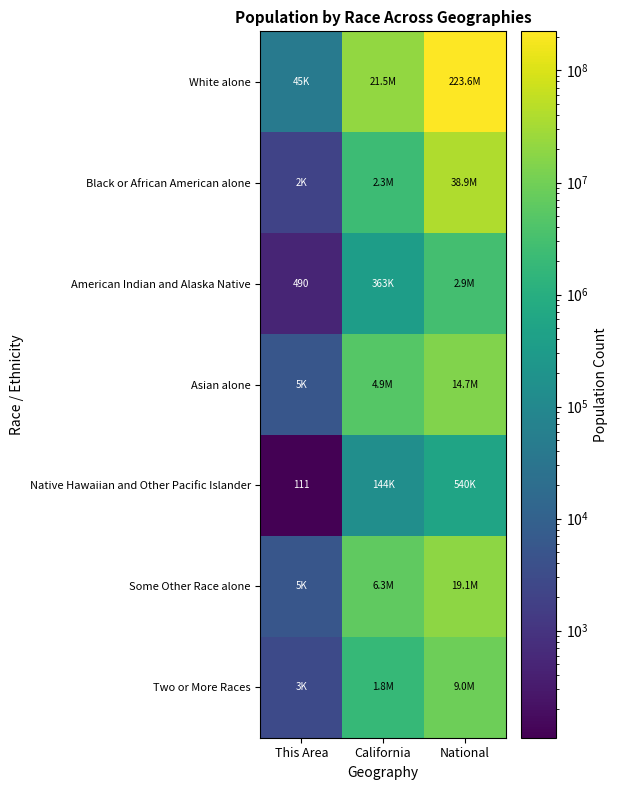

The value of Native Hawaiian and Other Pacific Islander at This Area is 43. True or false?

False